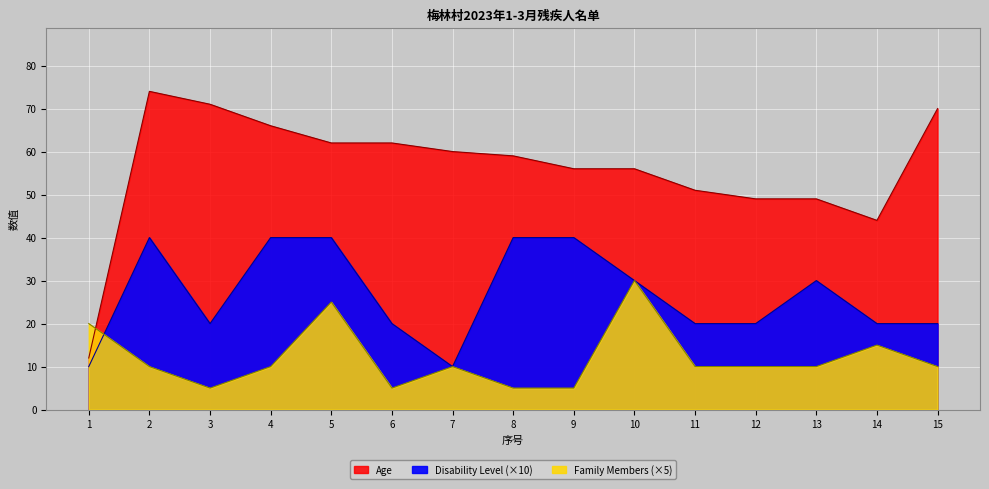

What is the smallest value displayed?

5